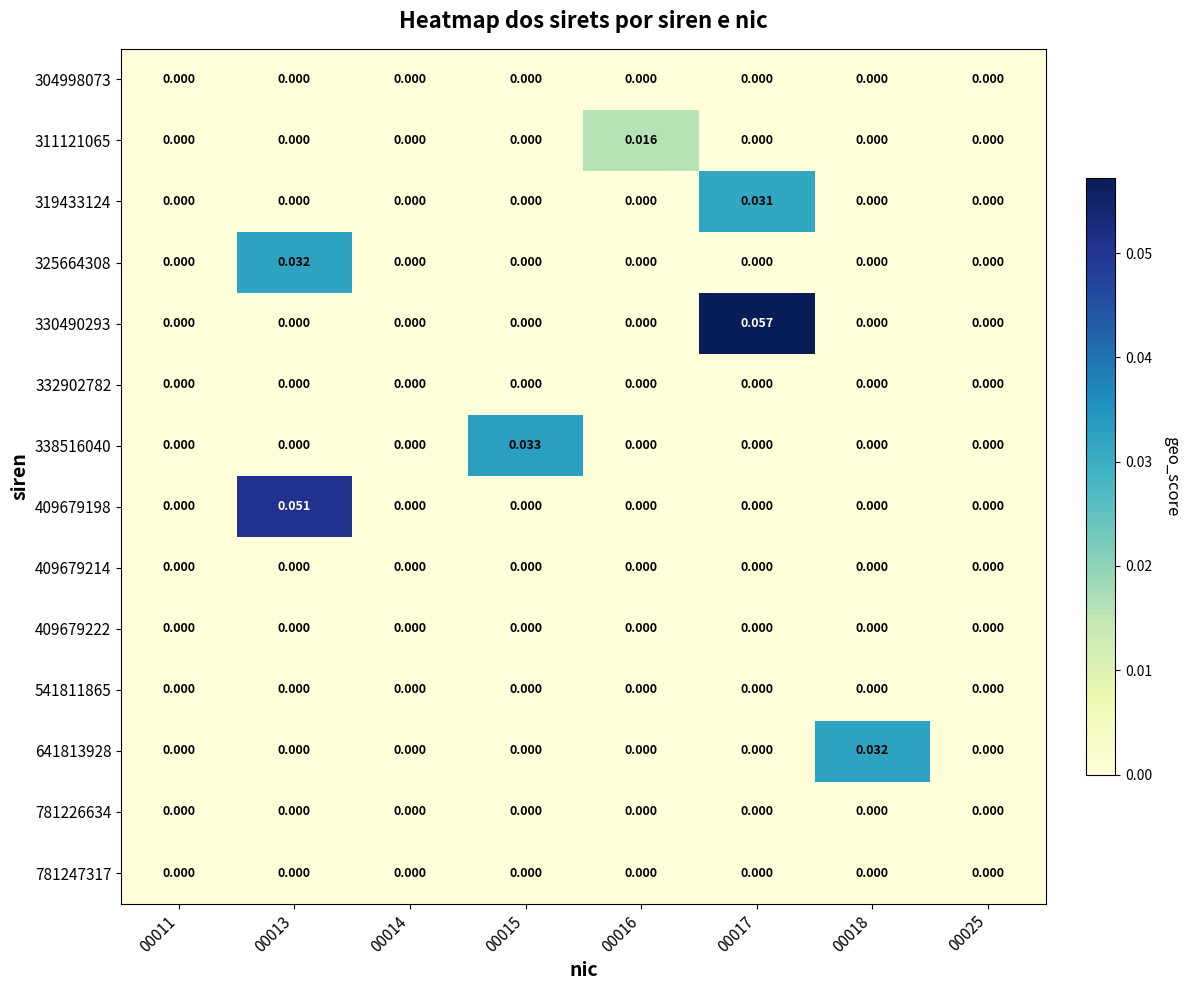

Reading left to right, extract all data points from this chart.

304998073: 00011=0.0	00013=0.0	00014=0.0	00015=0.0	00016=0.0	00017=0.0	00018=0.0	00025=0.0
311121065: 00011=0.0	00013=0.0	00014=0.0	00015=0.0	00016=0.0	00017=0.0	00018=0.0	00025=0.0
319433124: 00011=0.0	00013=0.0	00014=0.0	00015=0.0	00016=0.0	00017=0.0	00018=0.0	00025=0.0
325664308: 00011=0.0	00013=0.0	00014=0.0	00015=0.0	00016=0.0	00017=0.0	00018=0.0	00025=0.0
330490293: 00011=0.0	00013=0.0	00014=0.0	00015=0.0	00016=0.0	00017=0.1	00018=0.0	00025=0.0
332902782: 00011=0.0	00013=0.0	00014=0.0	00015=0.0	00016=0.0	00017=0.0	00018=0.0	00025=0.0
338516040: 00011=0.0	00013=0.0	00014=0.0	00015=0.0	00016=0.0	00017=0.0	00018=0.0	00025=0.0
409679198: 00011=0.0	00013=0.1	00014=0.0	00015=0.0	00016=0.0	00017=0.0	00018=0.0	00025=0.0
409679214: 00011=0.0	00013=0.0	00014=0.0	00015=0.0	00016=0.0	00017=0.0	00018=0.0	00025=0.0
409679222: 00011=0.0	00013=0.0	00014=0.0	00015=0.0	00016=0.0	00017=0.0	00018=0.0	00025=0.0
541811865: 00011=0.0	00013=0.0	00014=0.0	00015=0.0	00016=0.0	00017=0.0	00018=0.0	00025=0.0
641813928: 00011=0.0	00013=0.0	00014=0.0	00015=0.0	00016=0.0	00017=0.0	00018=0.0	00025=0.0
781226634: 00011=0.0	00013=0.0	00014=0.0	00015=0.0	00016=0.0	00017=0.0	00018=0.0	00025=0.0
781247317: 00011=0.0	00013=0.0	00014=0.0	00015=0.0	00016=0.0	00017=0.0	00018=0.0	00025=0.0